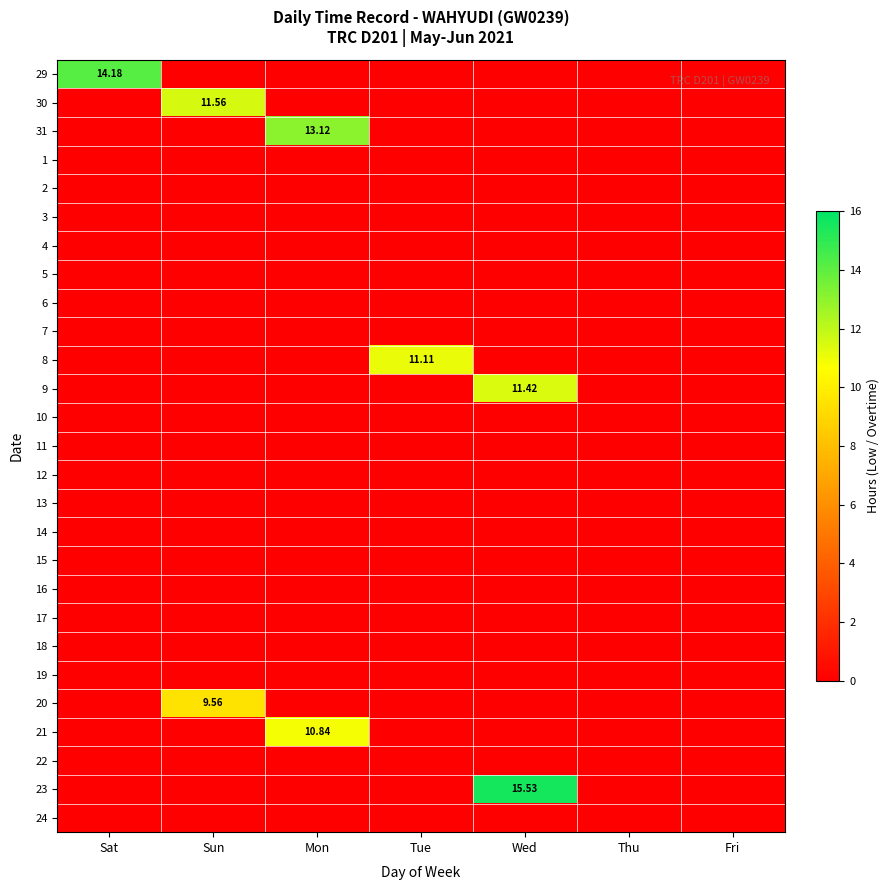

The value of 12 at Wed is 0.0. True or false?

True